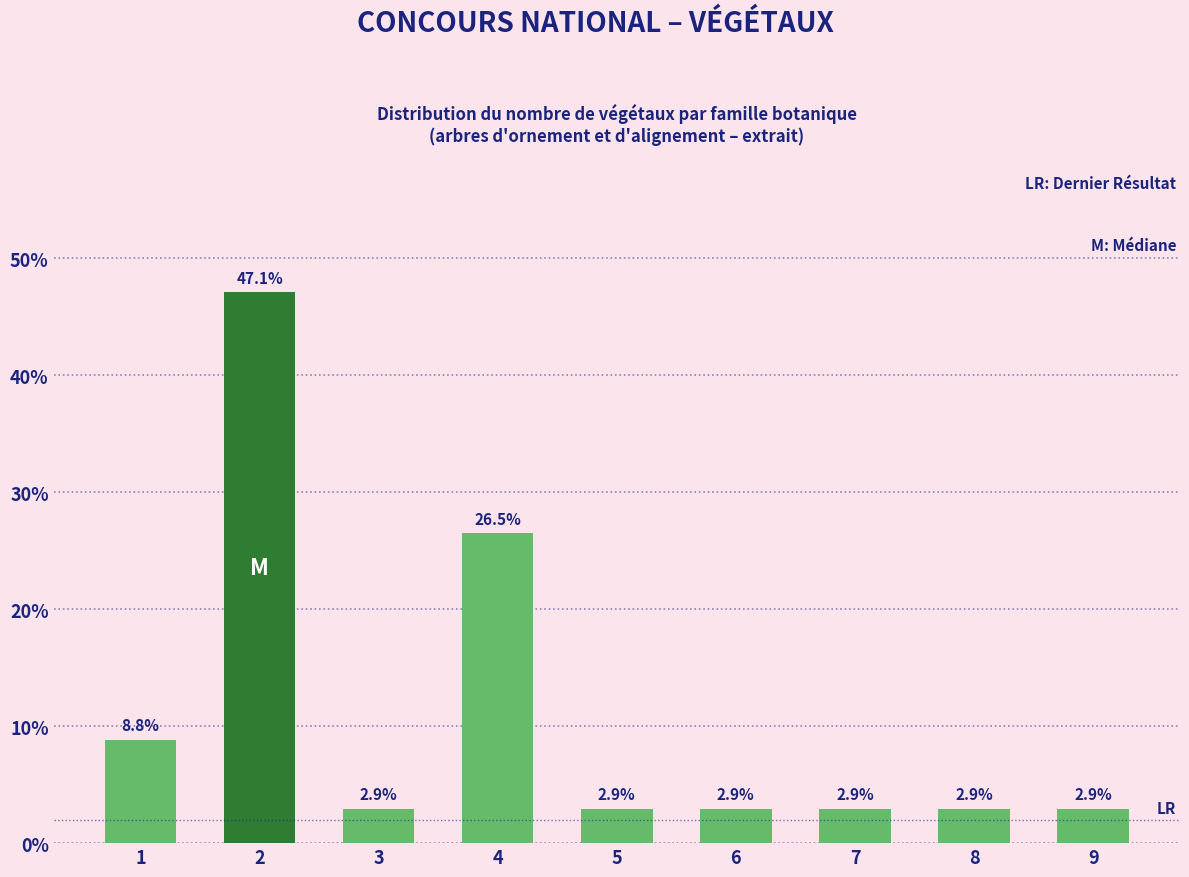

Reading left to right, what are all the values shown in this chart?

1=8.8	2=47.1	3=2.9	4=26.5	5=2.9	6=2.9	7=2.9	8=2.9	9=2.9